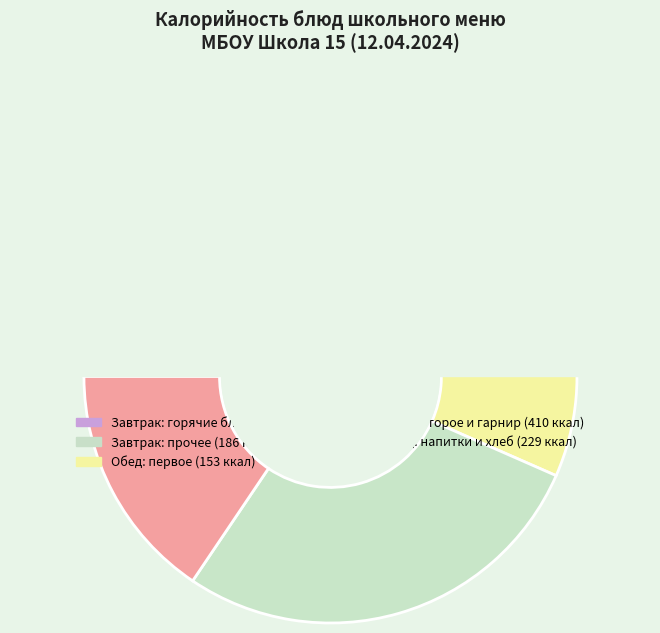

To the nearest percent, what portion does Бифштекс домашний represent?

15%